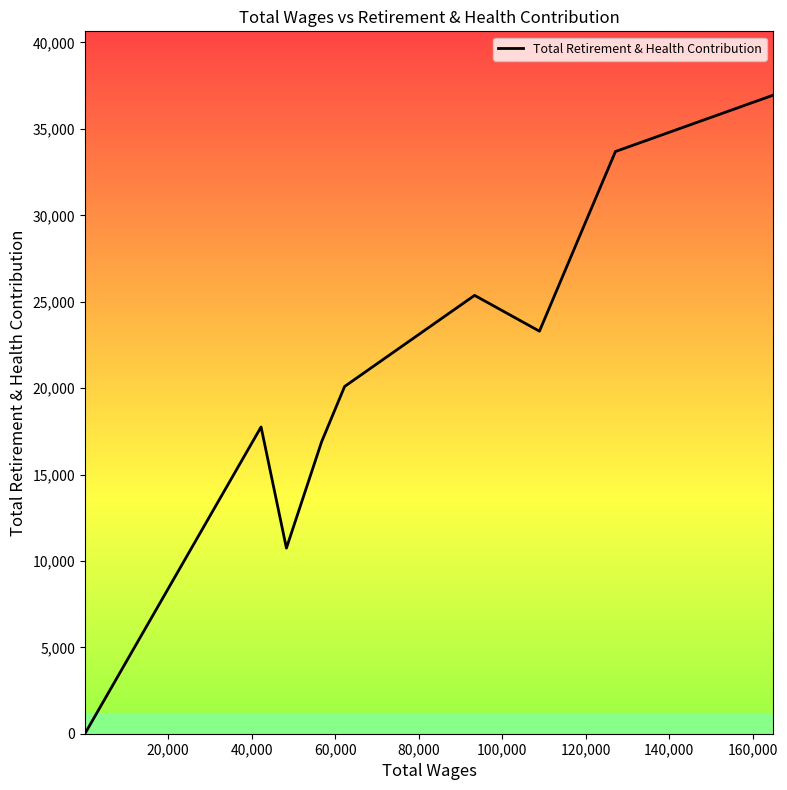

What is the difference between the maximum and minimum values?

36951